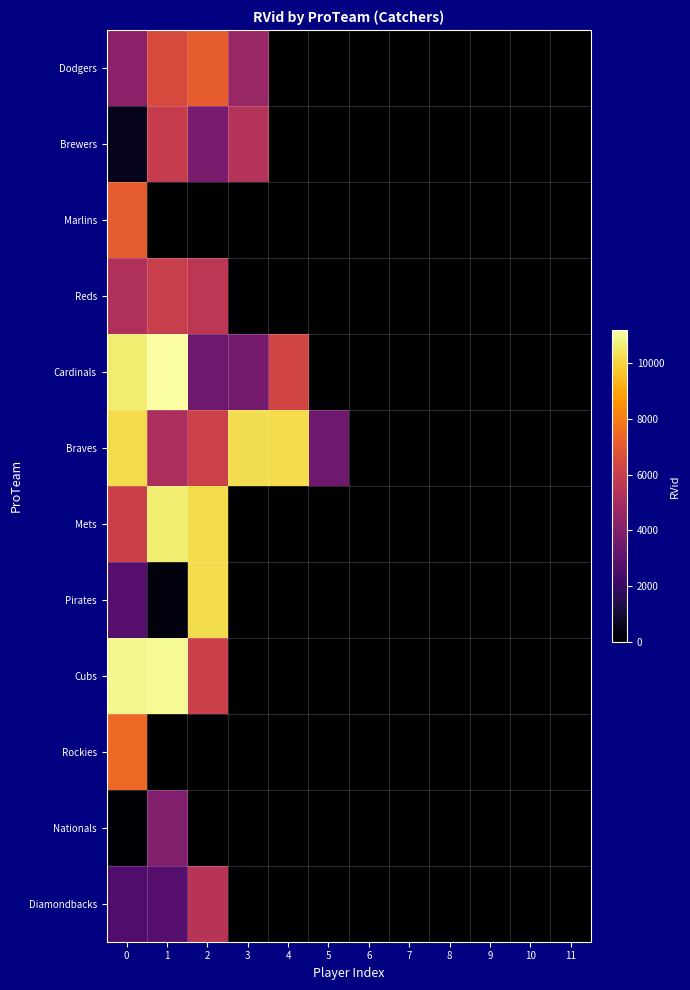

Reading left to right, transcribe all the data shown in this chart.

Dodgers: 0=4277	1=6547	2=7163	3=4622	4=0	5=0	6=0	7=0	8=0	9=0	10=0	11=0
Brewers: 0=555	1=5917	2=3780	3=5409	4=0	5=0	6=0	7=0	8=0	9=0	10=0	11=0
Marlins: 0=7081	1=0	2=0	3=0	4=0	5=0	6=0	7=0	8=0	9=0	10=0	11=0
Reds: 0=5256	1=5959	2=5616	3=0	4=0	5=0	6=0	7=0	8=0	9=0	10=0	11=0
Cardinals: 0=10606	1=11198	2=3484	3=3633	4=6264	5=0	6=0	7=0	8=0	9=0	10=0	11=0
Braves: 0=10170	1=5132	2=6089	3=10250	4=10169	5=3486	6=0	7=0	8=0	9=0	10=0	11=0
Mets: 0=6063	1=10603	2=10169	3=0	4=0	5=0	6=0	7=0	8=0	9=0	10=0	11=0
Pirates: 0=2807	1=269	2=10218	3=0	4=0	5=0	6=0	7=0	8=0	9=0	10=0	11=0
Cubs: 0=10912	1=10995	2=6038	3=0	4=0	5=0	6=0	7=0	8=0	9=0	10=0	11=0
Rockies: 0=7449	1=0	2=0	3=0	4=0	5=0	6=0	7=0	8=0	9=0	10=0	11=0
Nationals: 0=89	1=3938	2=0	3=0	4=0	5=0	6=0	7=0	8=0	9=0	10=0	11=0
Diamondbacks: 0=2631	1=2808	2=5472	3=0	4=0	5=0	6=0	7=0	8=0	9=0	10=0	11=0